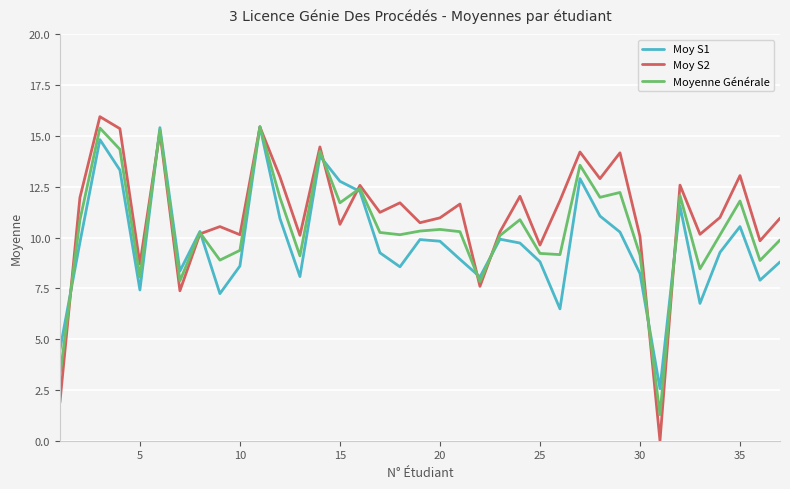

Which series has the widest spread of values?

Moy S2